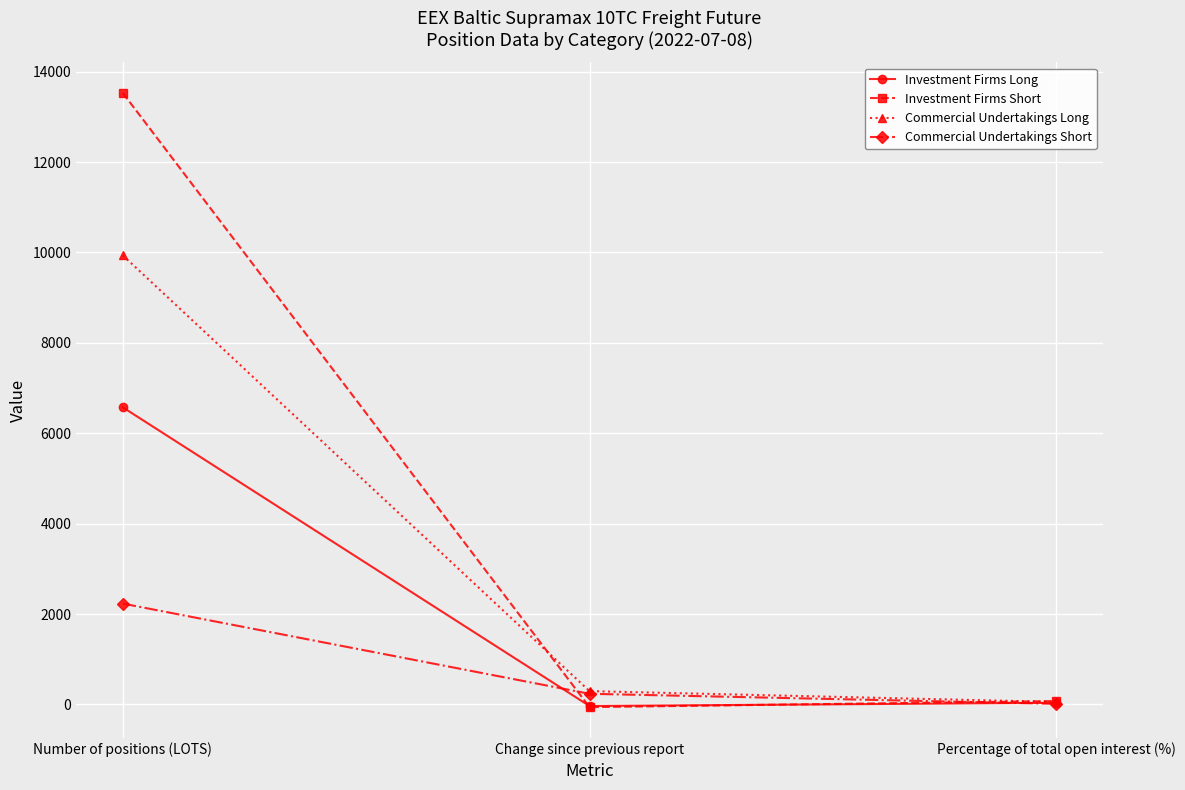

At Number of positions (LOTS), list the series in order from smallest to largest.

Commercial Undertakings Short, Investment Firms Long, Commercial Undertakings Long, Investment Firms Short